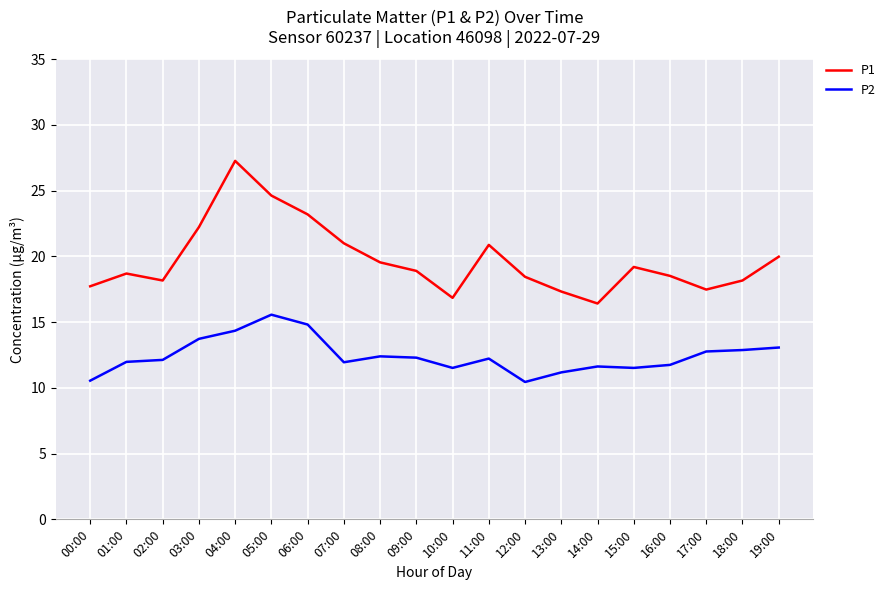

The P1 series shows 40.9 at 04:00. True or false?

False